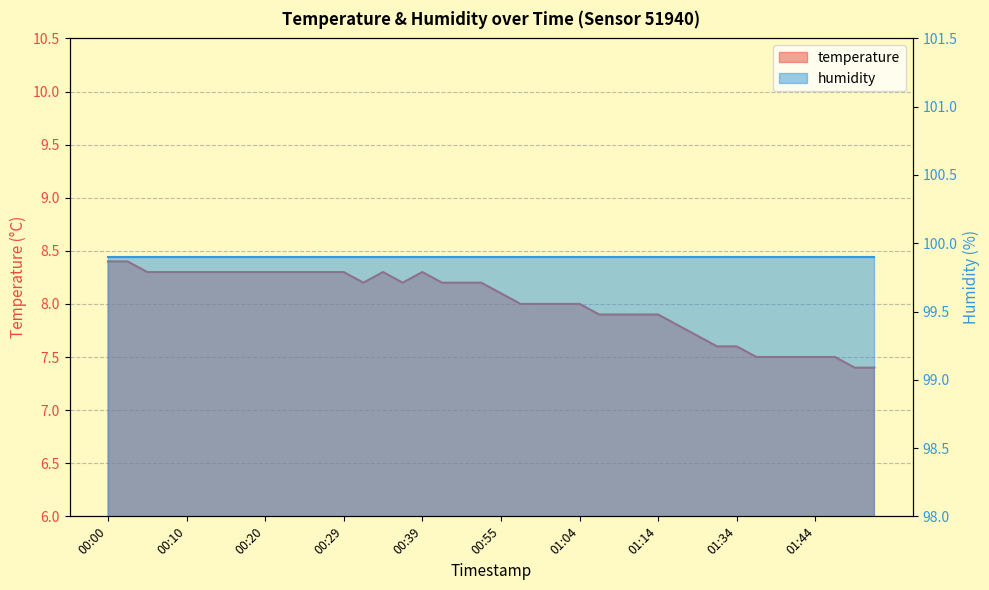

True or false: the data shows 8.3 at 00:20.

True